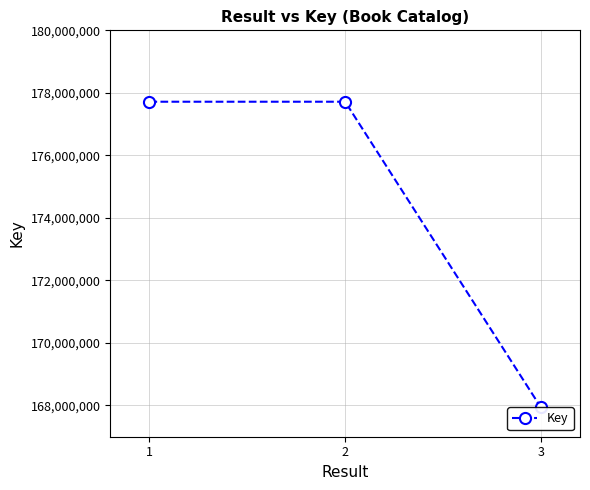

What is the sum of the values at 3 and 1?

345655063